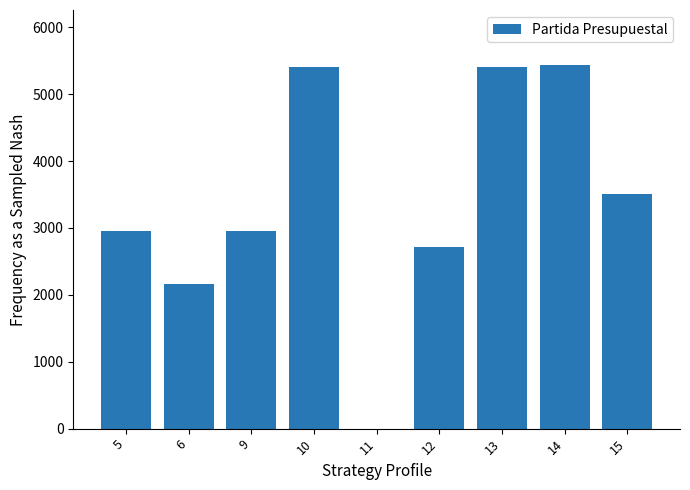

What is the change in value from 6 to 12?

+550